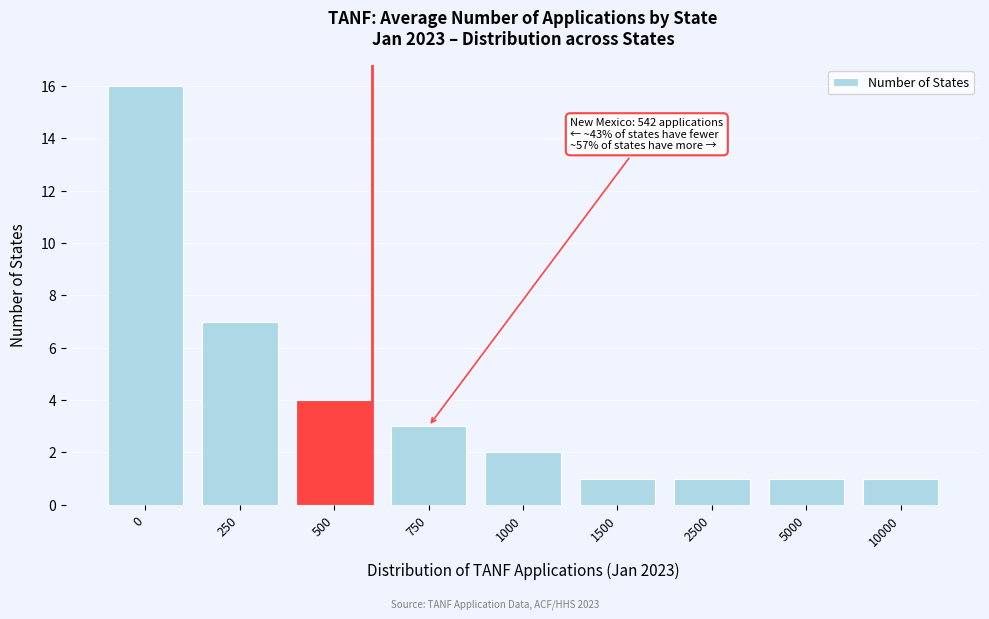

Reading left to right, list all the values displayed in this chart.

0=16	250=7	500=4	750=3	1000=2	1500=1	2500=1	5000=1	10000=1